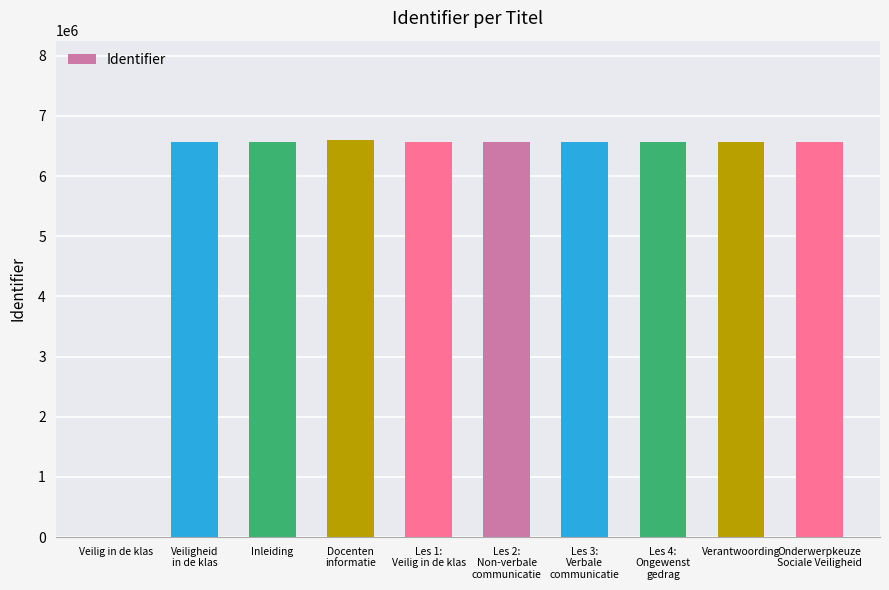

True or false: the data shows 6561966 at Verantwoording.

True